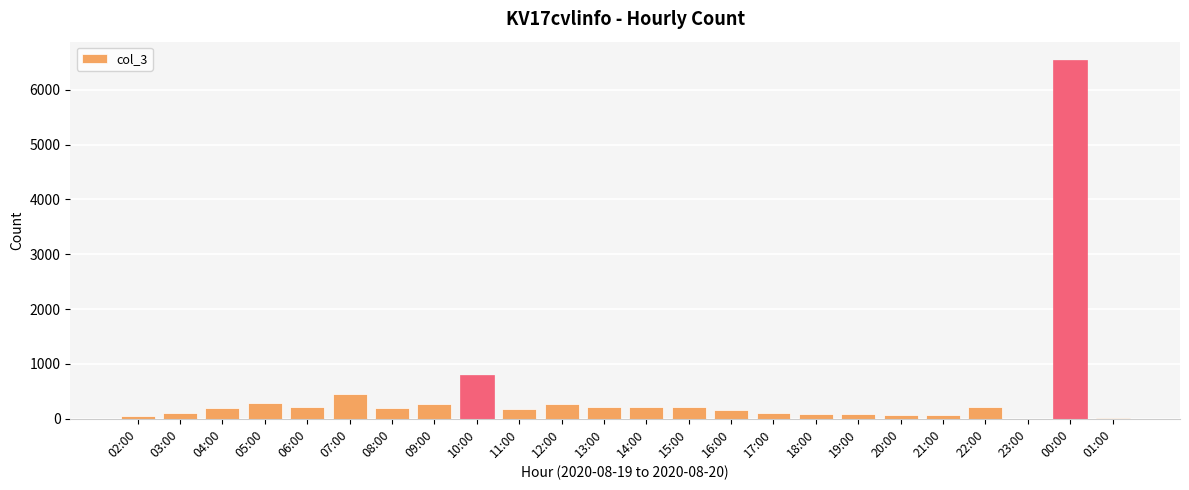

Which has a higher value, 10:00 or 15:00?

10:00